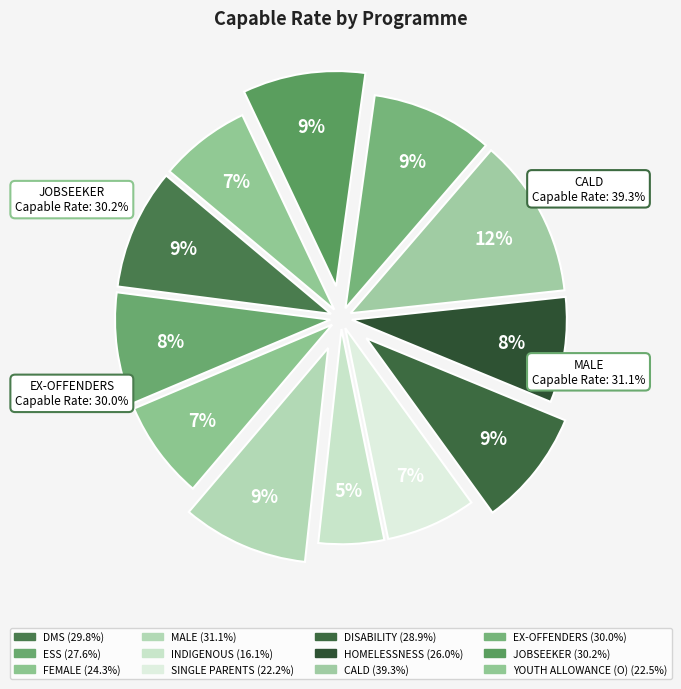

Is there a majority slice in this chart?

No